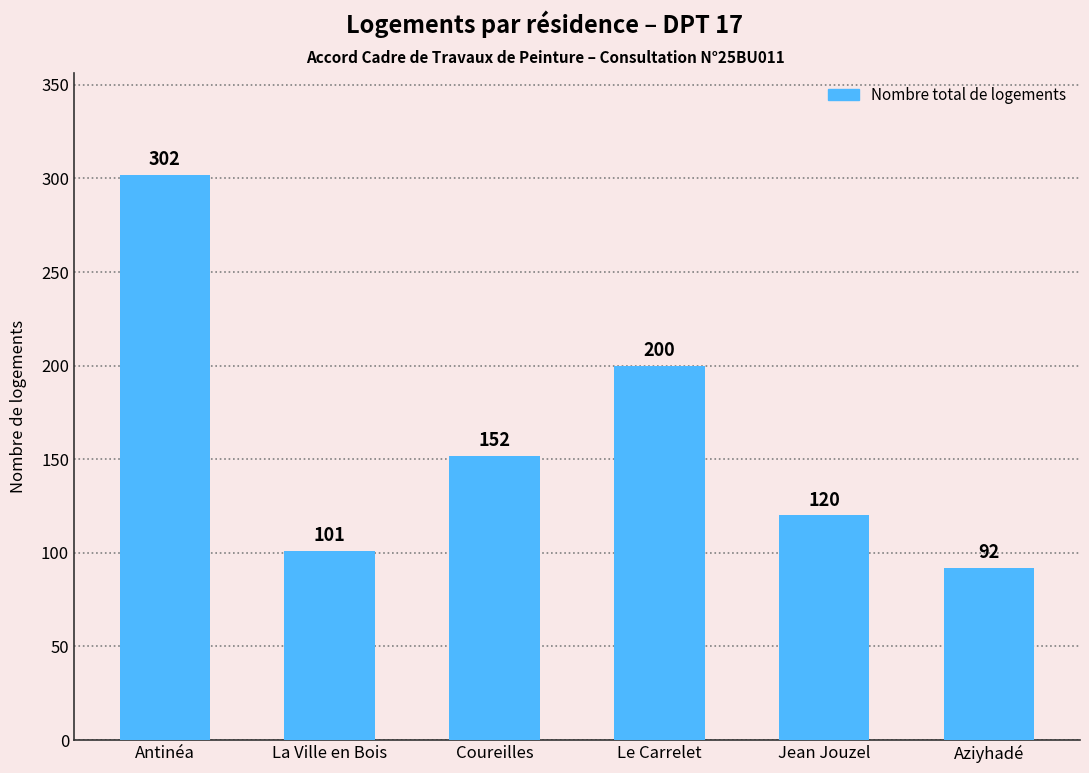

How many bars are there in total?

6